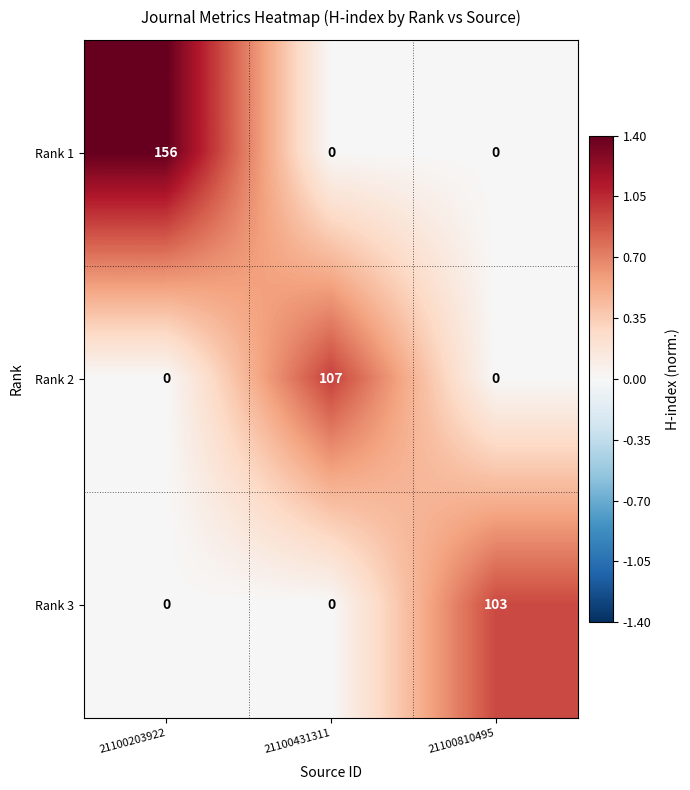

How many values in the Rank 1 series exceed 0?

1